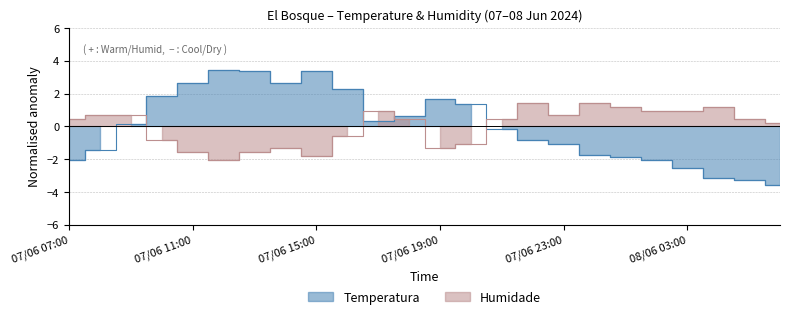

Which series has the largest total across all categories?

Humidade